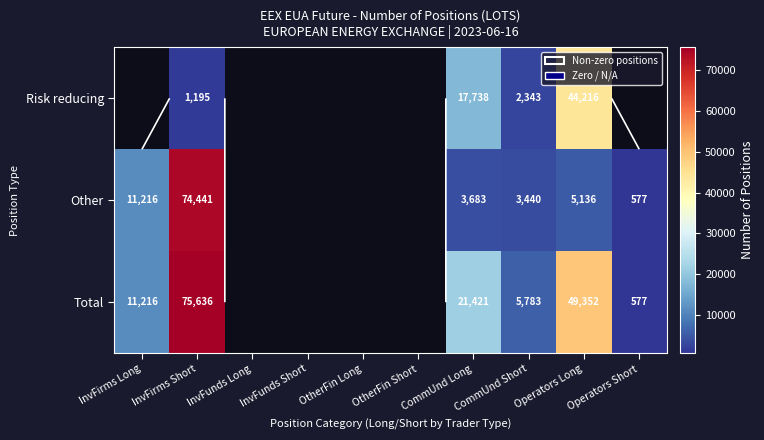

What is the difference between the Risk reducing values at Operators Long and InvFirms Short?

43021.0